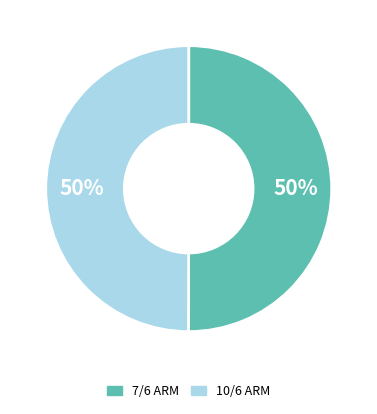

To the nearest percent, what is the average slice percentage?

50%